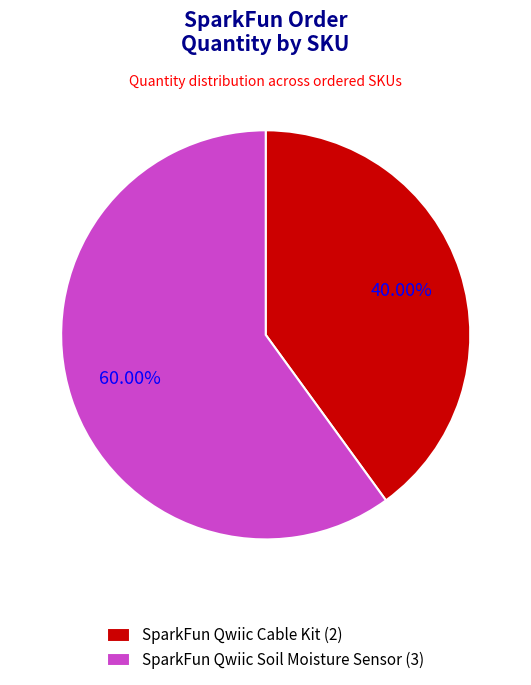

Rank the categories by value from highest to lowest.

SparkFun Qwiic Soil Moisture Sensor (3), SparkFun Qwiic Cable Kit (2)